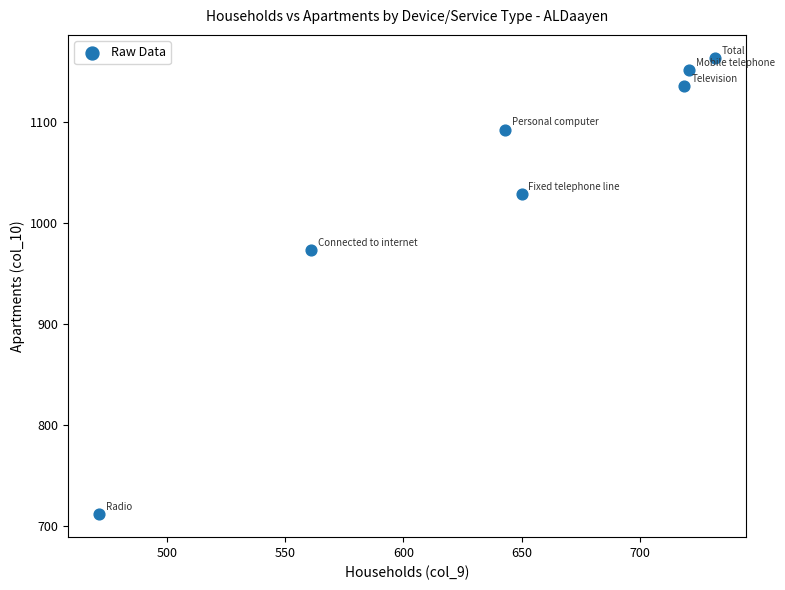

What Y value in the scatter plot is closest to 937?

973